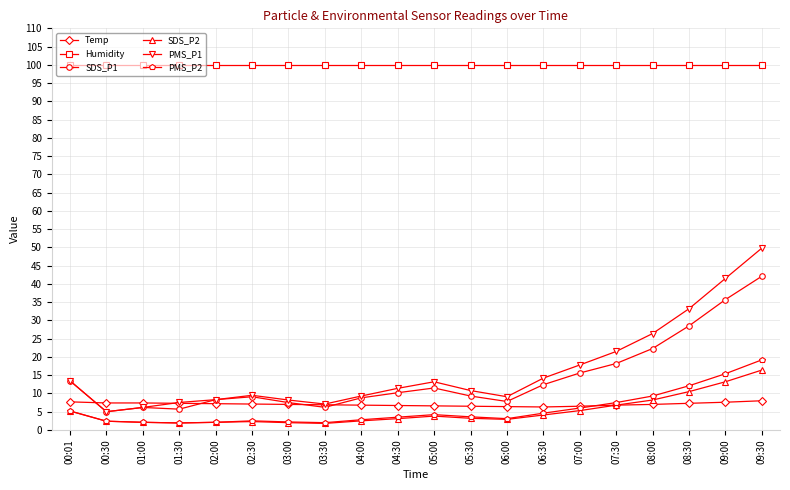

What is the highest value of the SDS_P1 series?

42.1